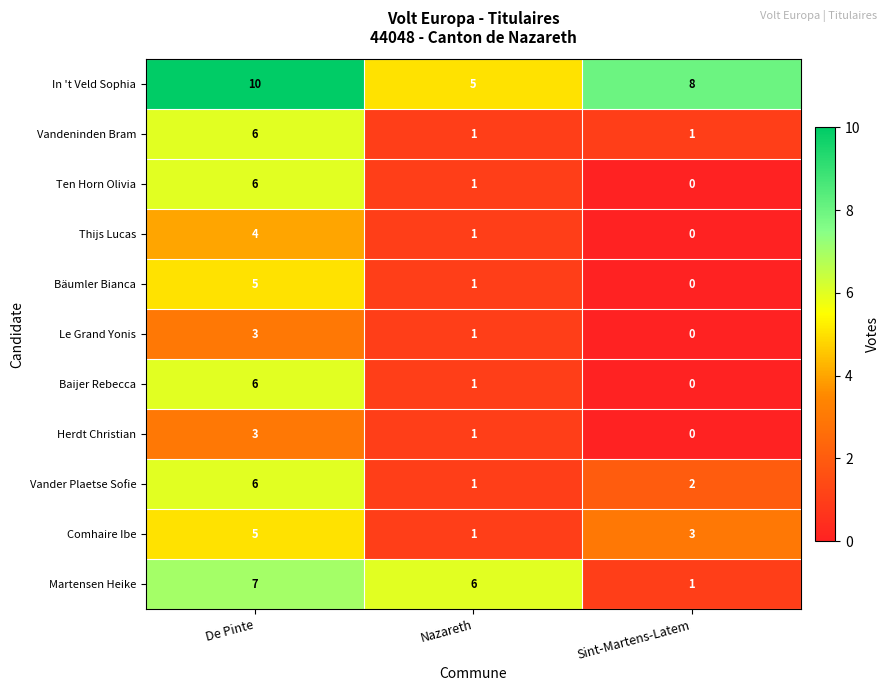

What is the difference between the maximum and minimum values in the Thijs Lucas series?

4